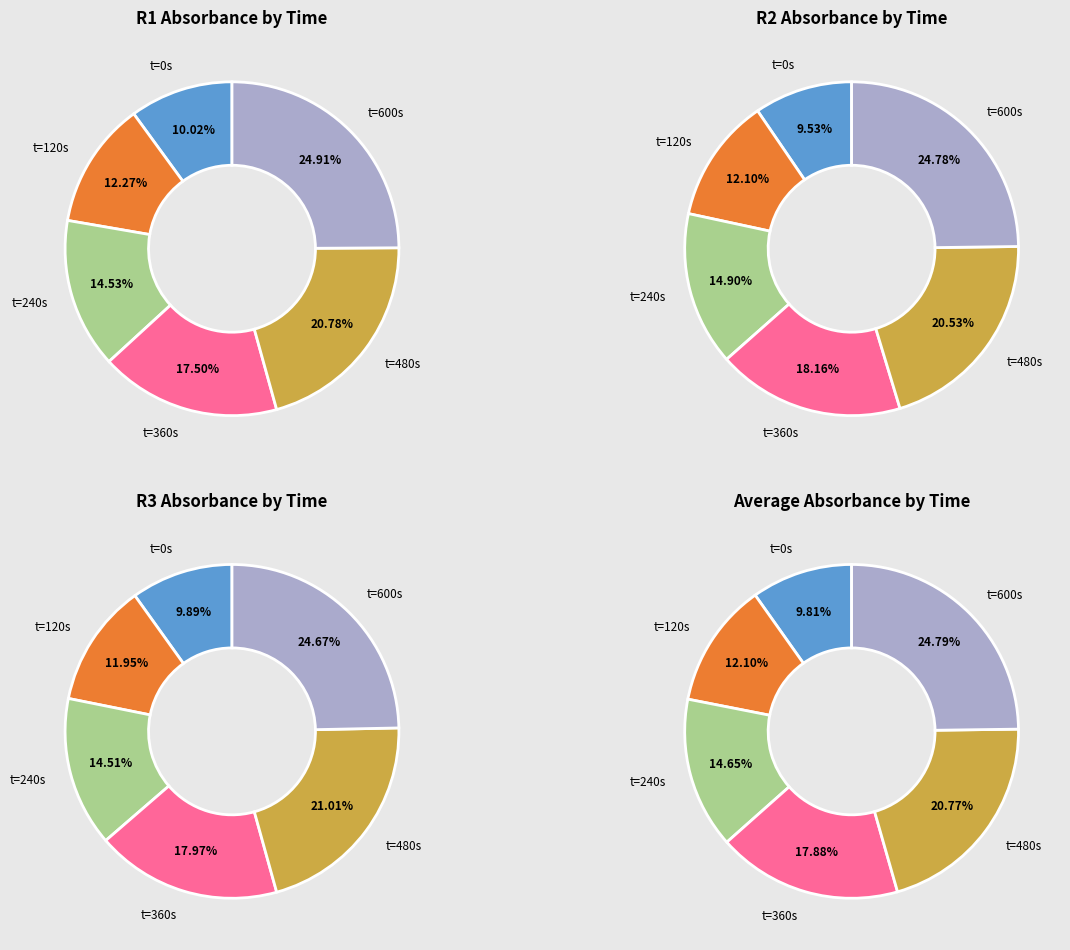

To the nearest percent, what is the average slice percentage?

17%